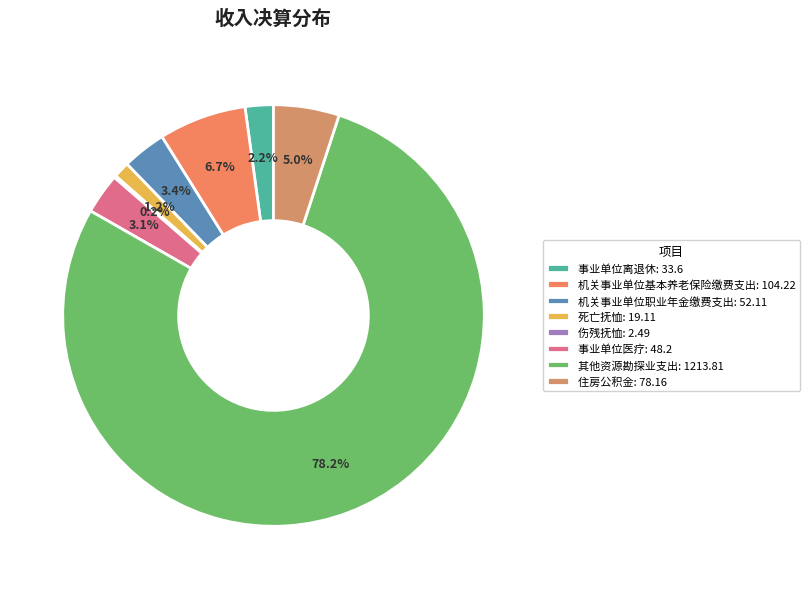

To the nearest percent, what portion does 住房公积金 represent?

5%